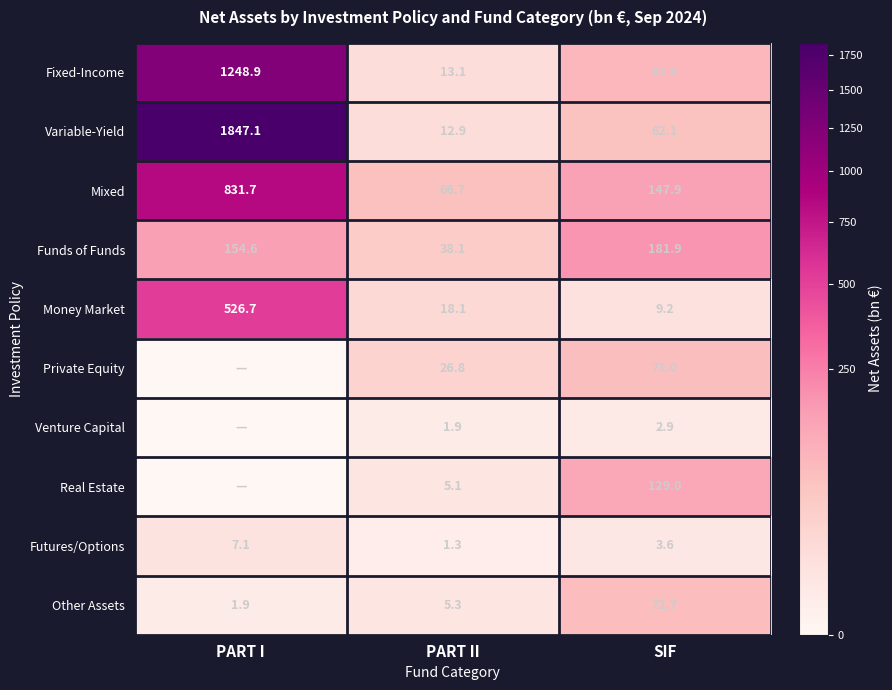

Where does the Money Market series first go above 18?

PART I